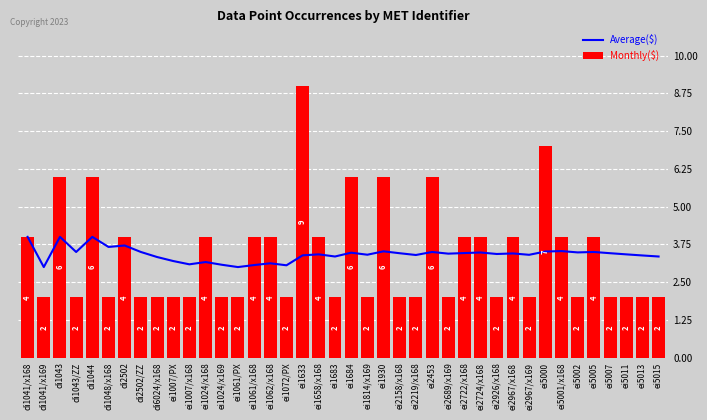

List the series in order of their peak value, highest first.

Monthly($), Average($)